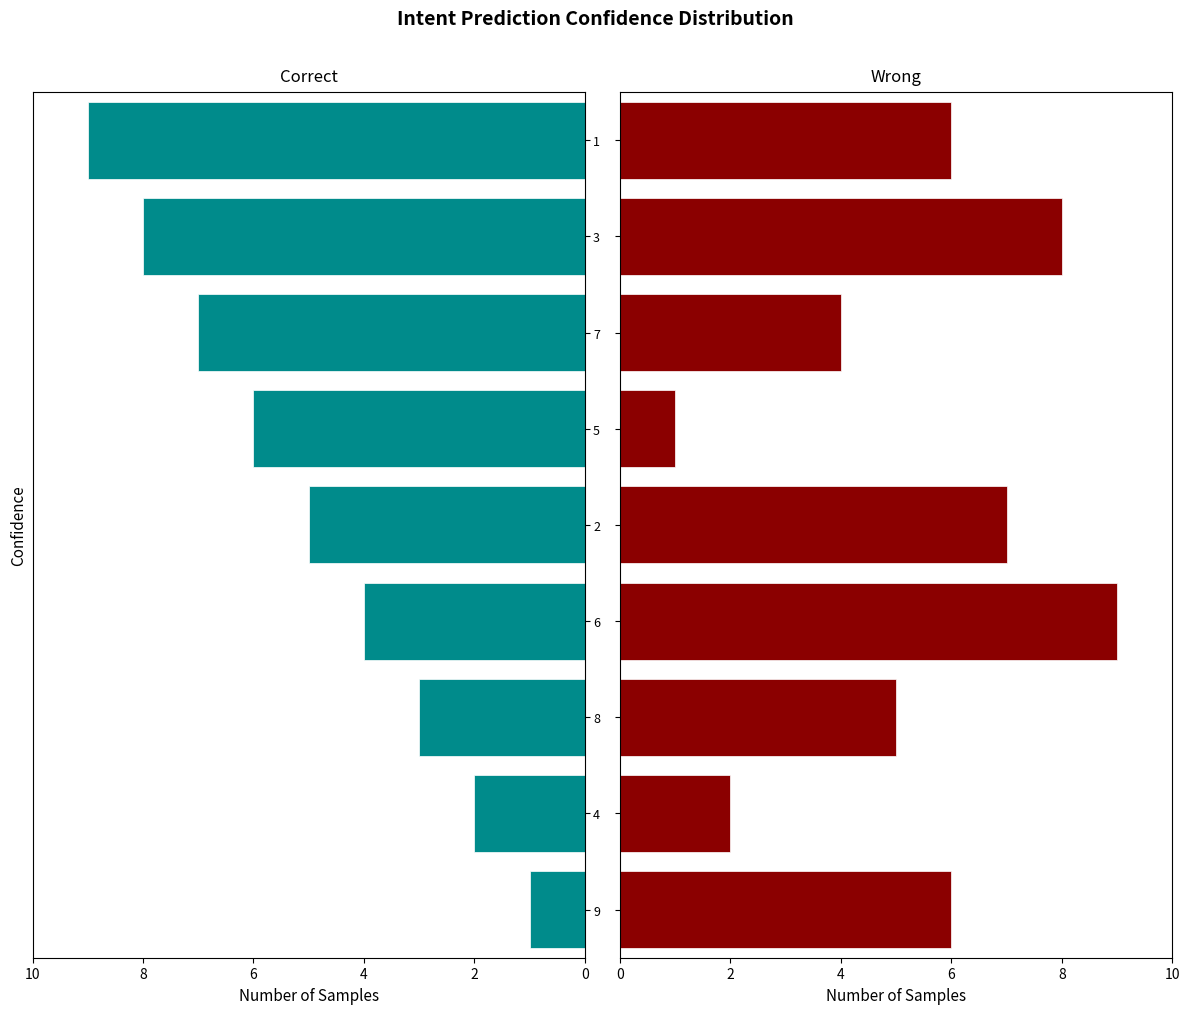

How many values in the Correct series exceed -5?

4